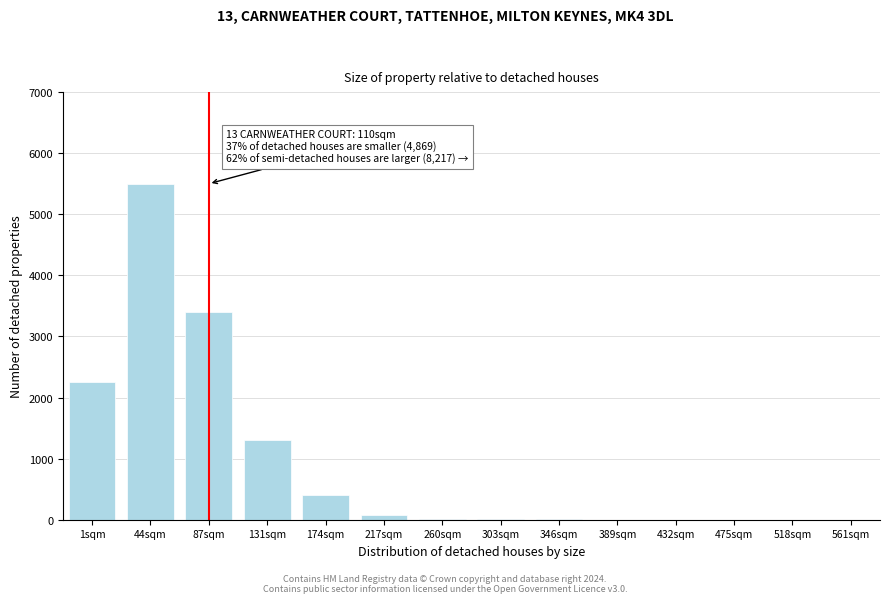

Where is the data nearest to the value 2750?

1sqm